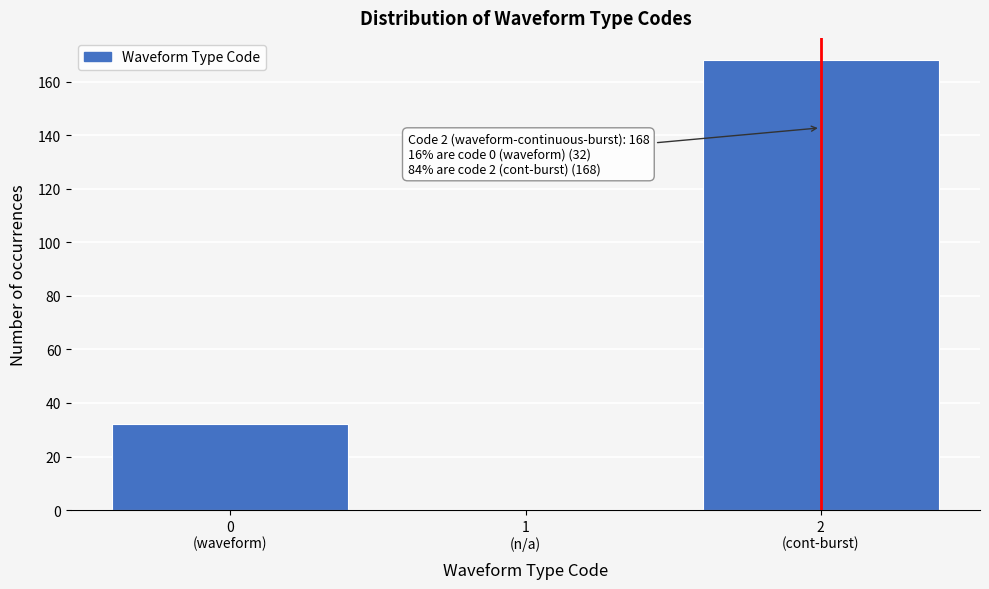

What is the sum of all values?

200